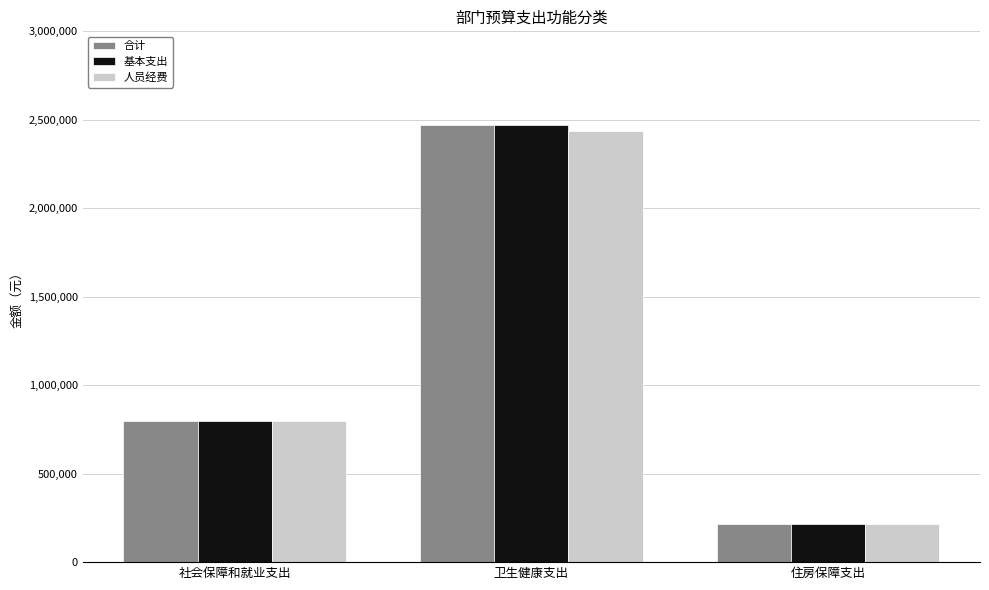

The 合计 series shows 2469559.8 at 卫生健康支出. True or false?

True